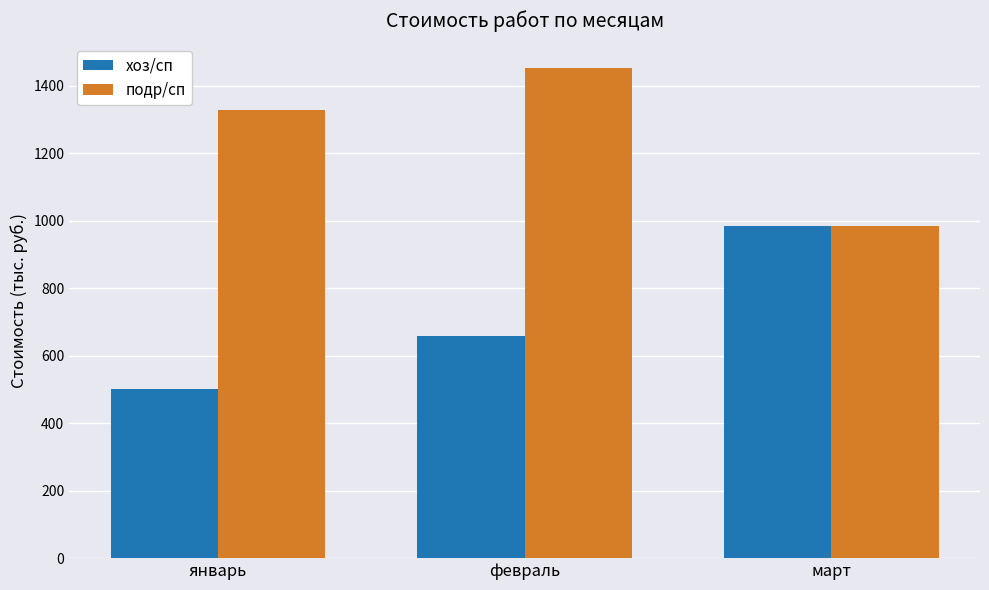

Rank the series by their maximum value, from highest to lowest.

подр/сп, хоз/сп